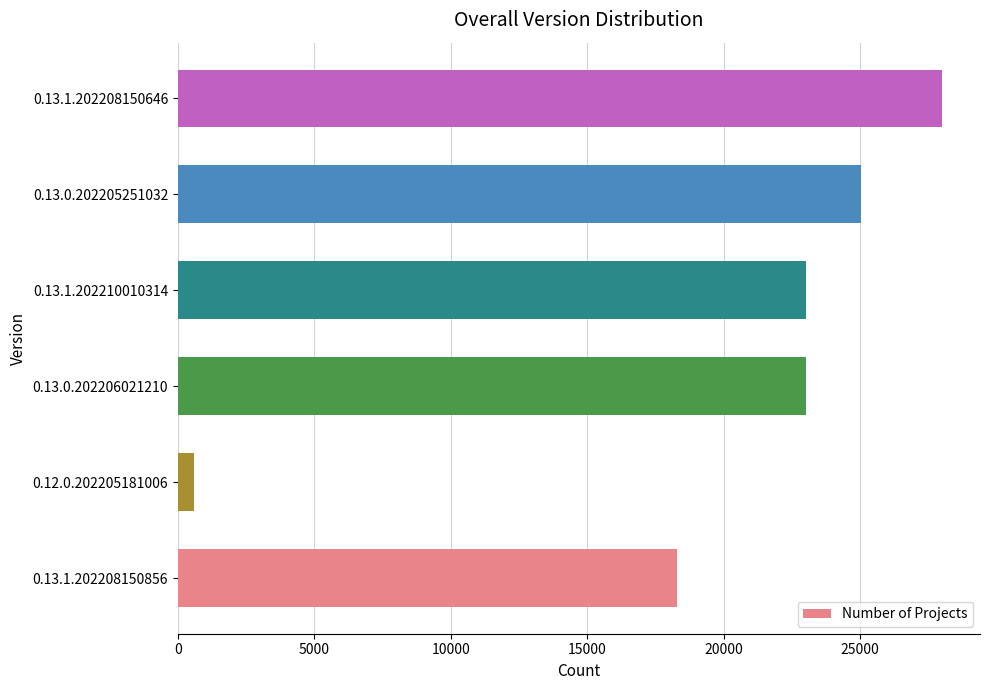

The value at 0.13.1.202210010314 is 11528. True or false?

False